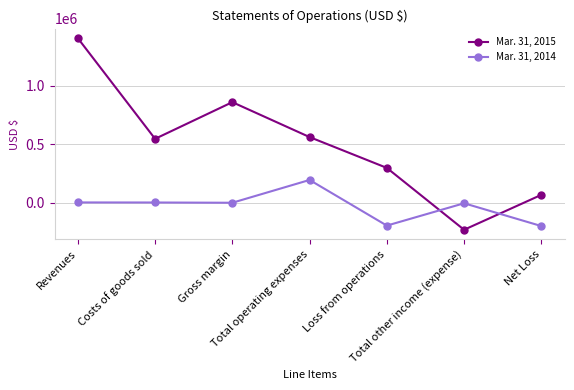

Does the chart have visible grid lines?

Yes